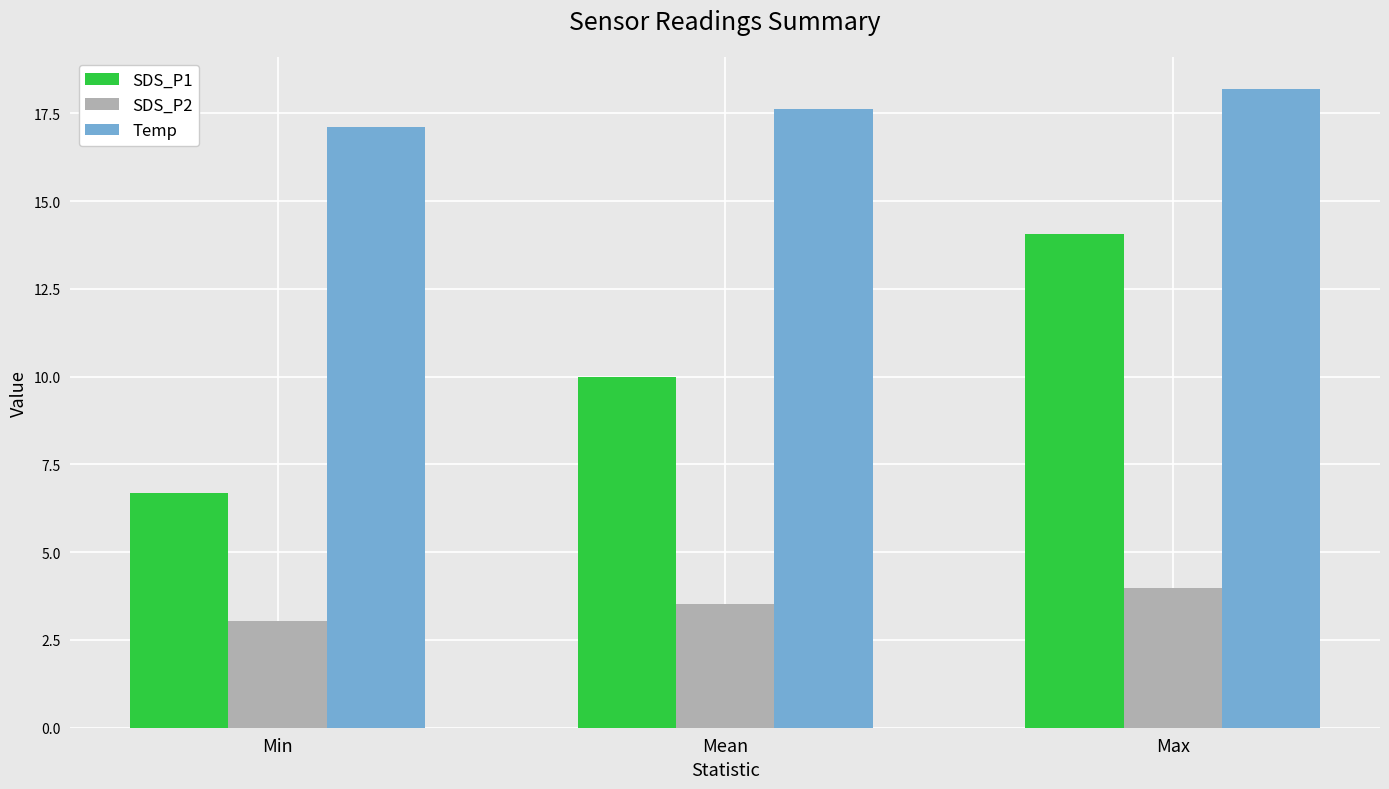

Which series changed the most between Min and Max?

SDS_P1